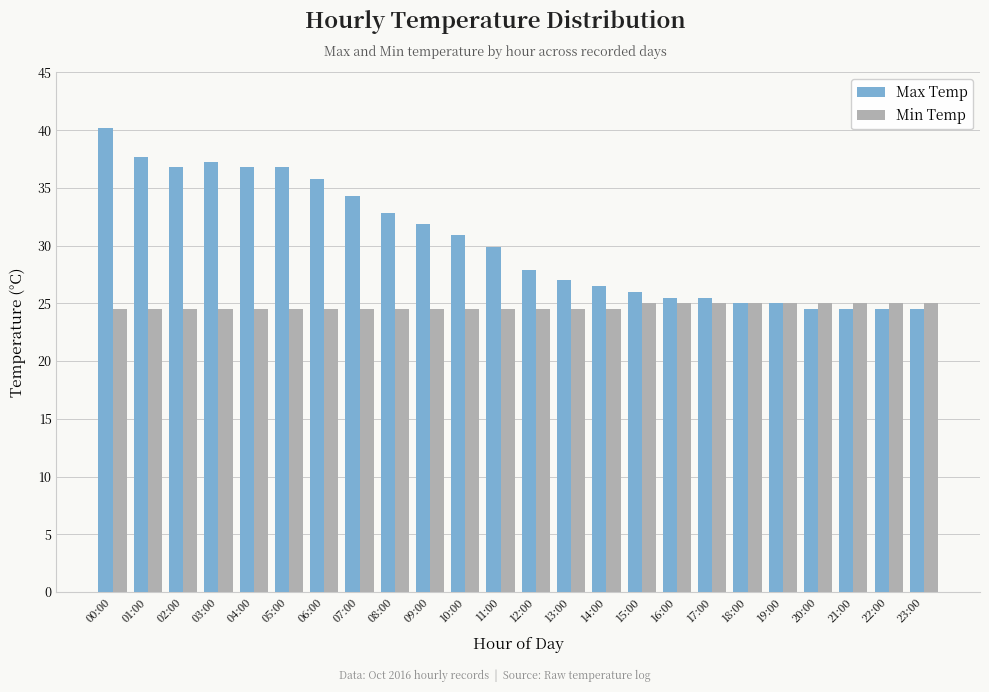

What is the difference between the Max Temp values at 18:00 and 06:00?

10.8